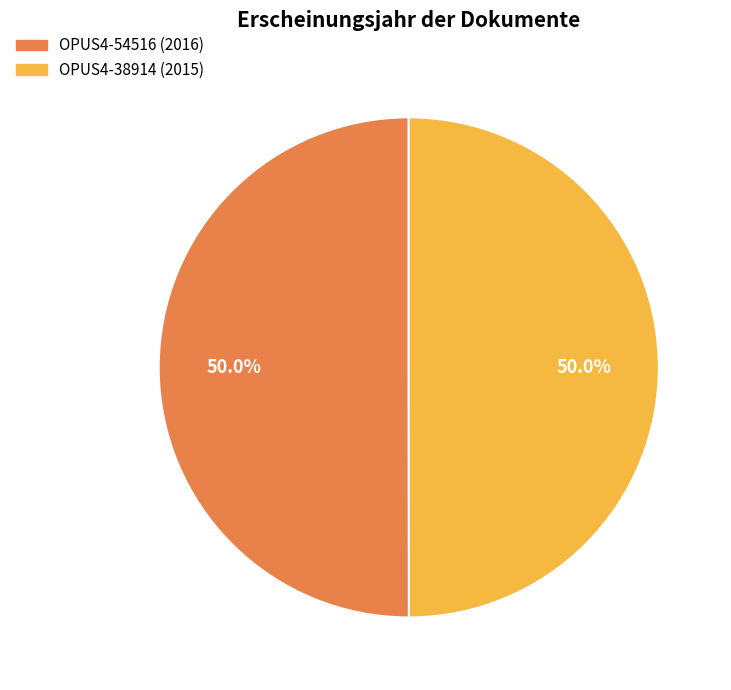

What percentage do OPUS4-38914 (2015) and OPUS4-54516 (2016) together represent?

100.0%